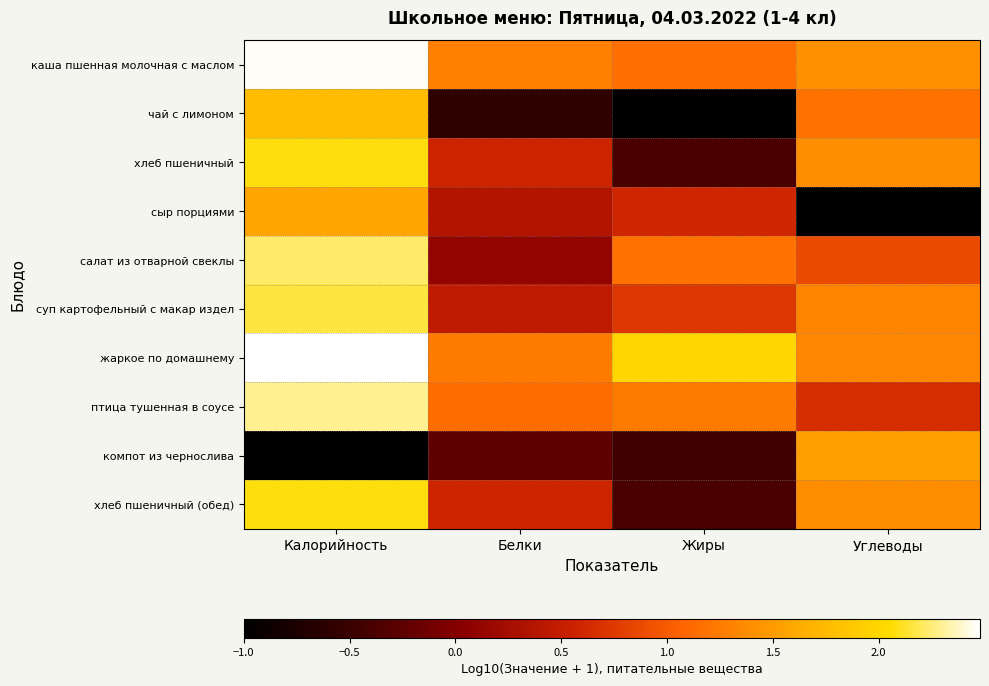

At Углеводы, list the series in order from largest to smallest.

компот из чернослива, каша пшенная молочная с маслом, хлеб пшеничный, хлеб пшеничный (обед), жаркое по домашнему, суп картофельный с макар издел, чай с лимоном, салат из отварной свеклы, птица тушенная в соусе, сыр порциями